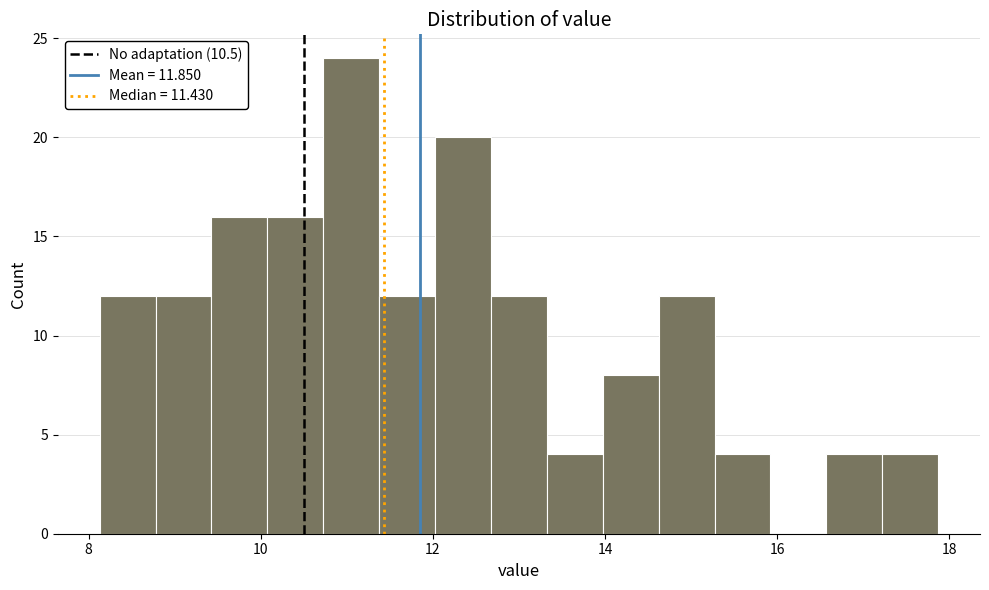

Read against the x-axis, roughly where is the centre of the tallest bar?

11.0